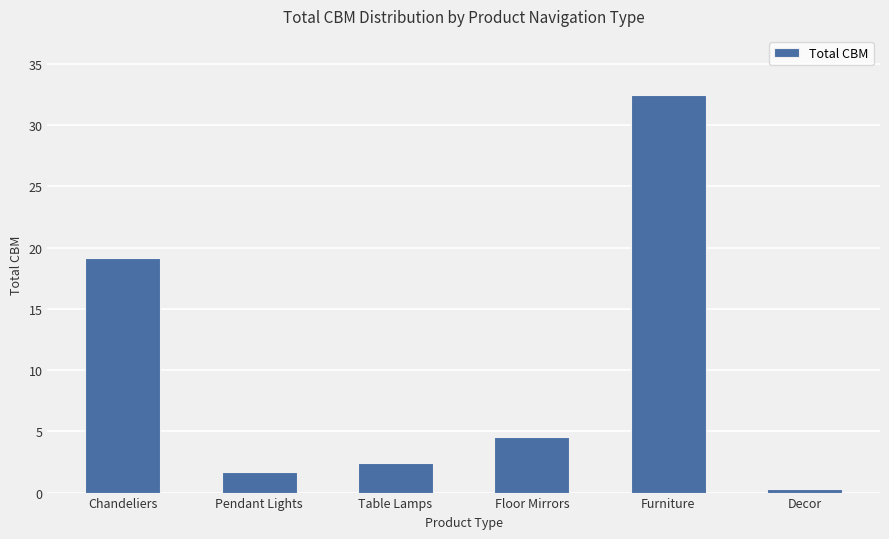

What is the difference between the values at Floor Mirrors and Decor?

4.2